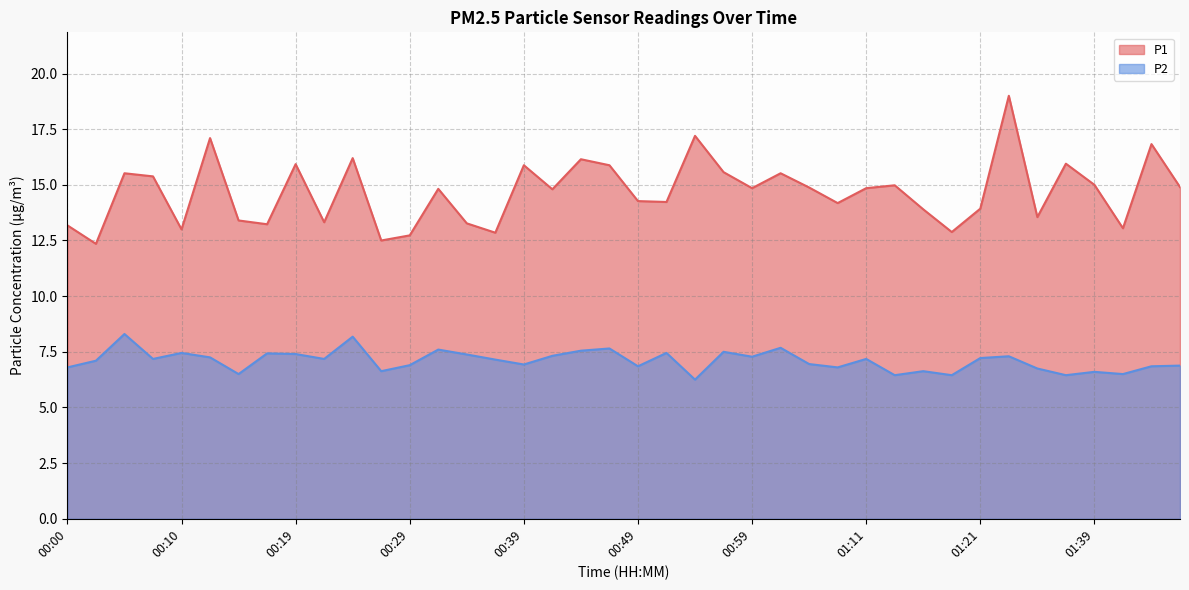

Between 01:09 and 01:11, which is larger?

01:11